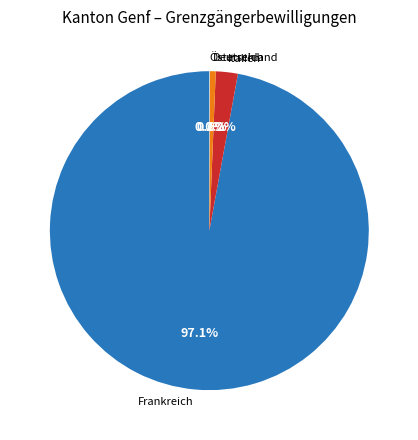

What is the change in value from Italien to Deutschland?

-1784